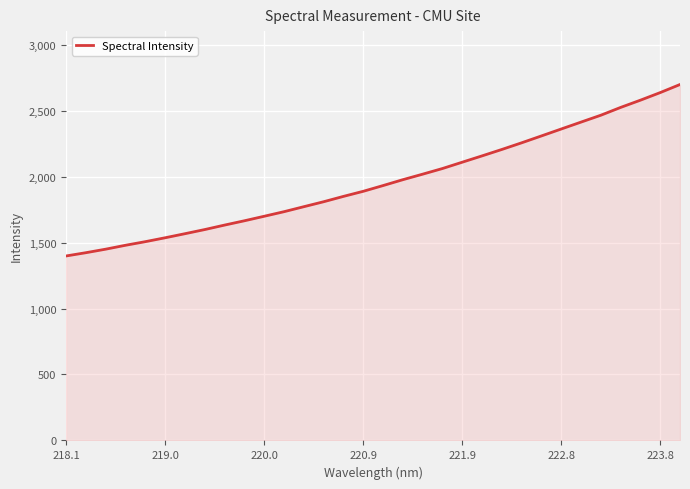

What is the difference between the maximum and minimum values?

1299.7